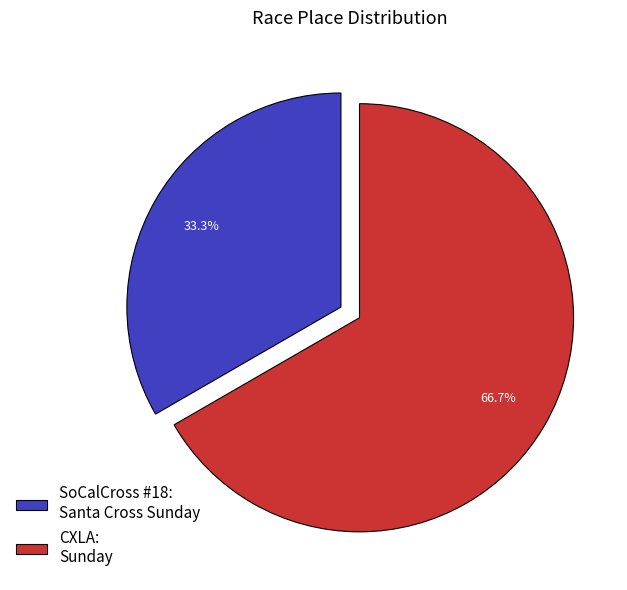

Count the number of slices in the pie.

2